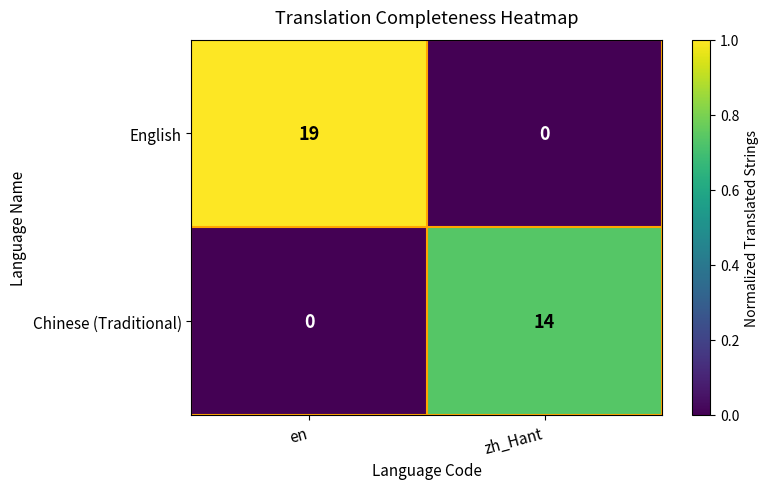

The value of English at en is 13. True or false?

False